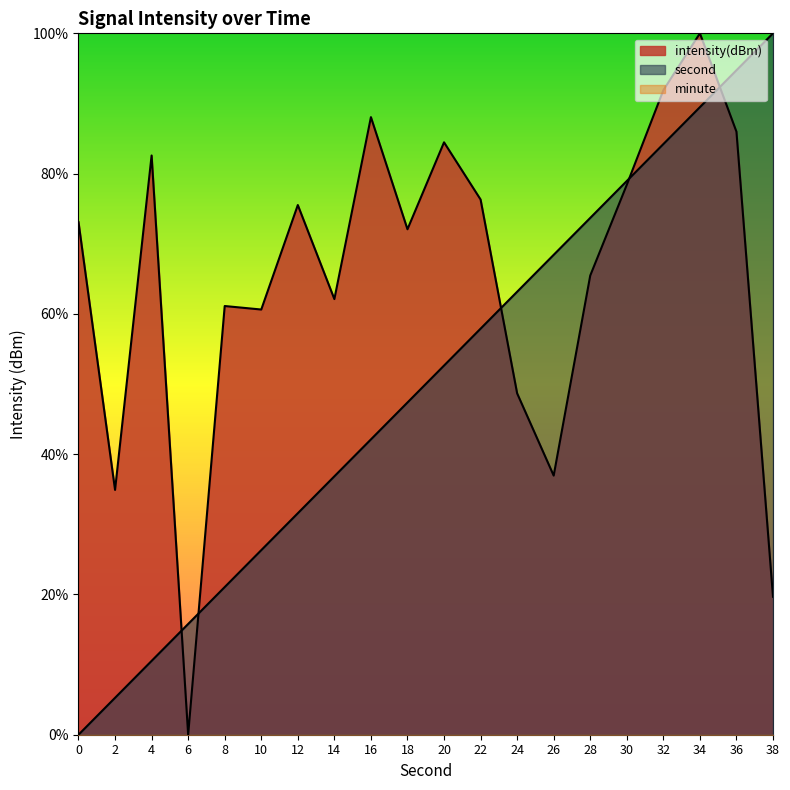

What is the value of the second point at the 6th from the left?

26.3